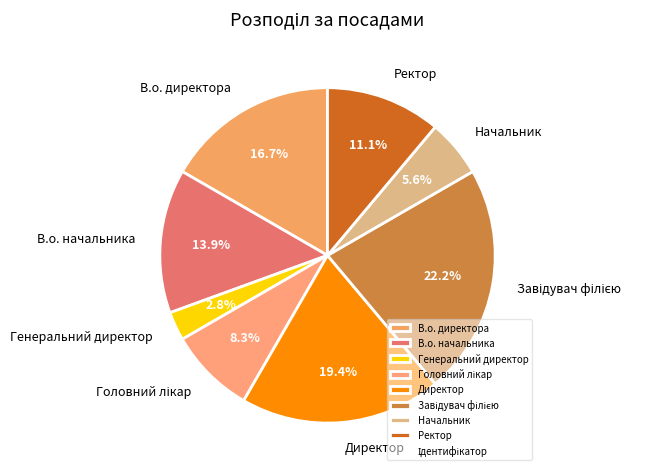

What percentage is the Генеральний директор slice, to the nearest percent?

3%